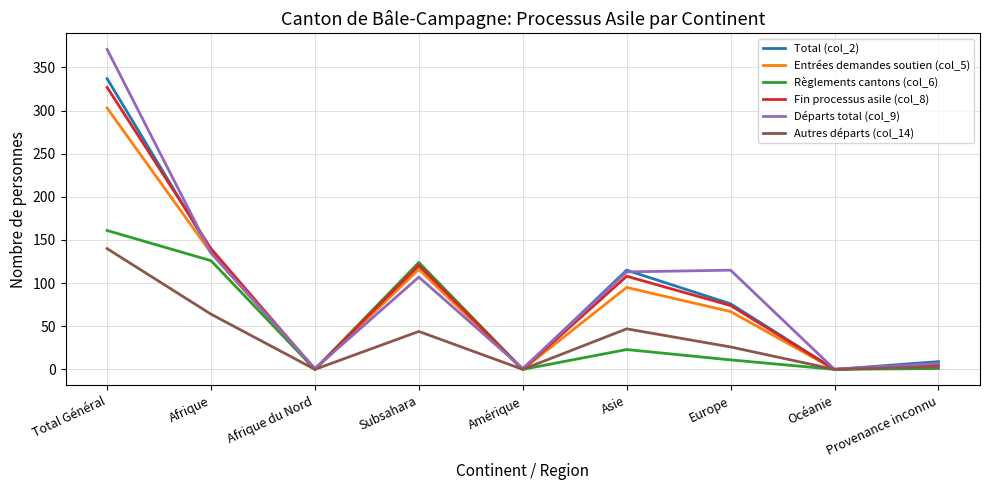

At which category is the sum across all series the highest?

Total Général